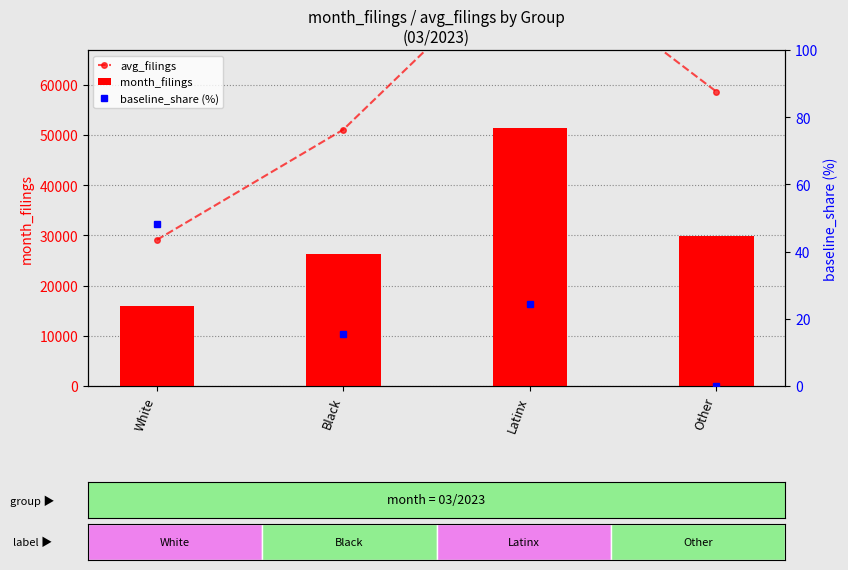

How many groups of bars are there?

4